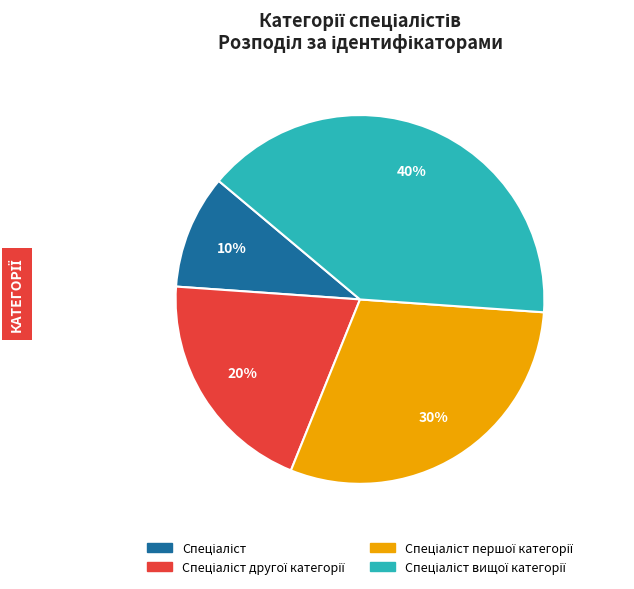

To the nearest percent, what is the difference between the largest and smallest slice percentages?

30%